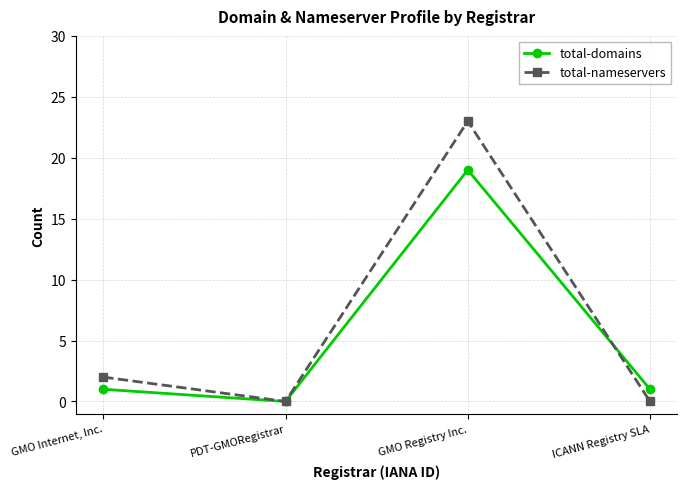

Reading left to right, what are all the values shown in this chart?

total-domains: GMO Internet, Inc.=1	PDT-GMORegistrar=0	GMO Registry Inc.=19	ICANN Registry SLA=1
total-nameservers: GMO Internet, Inc.=2	PDT-GMORegistrar=0	GMO Registry Inc.=23	ICANN Registry SLA=0